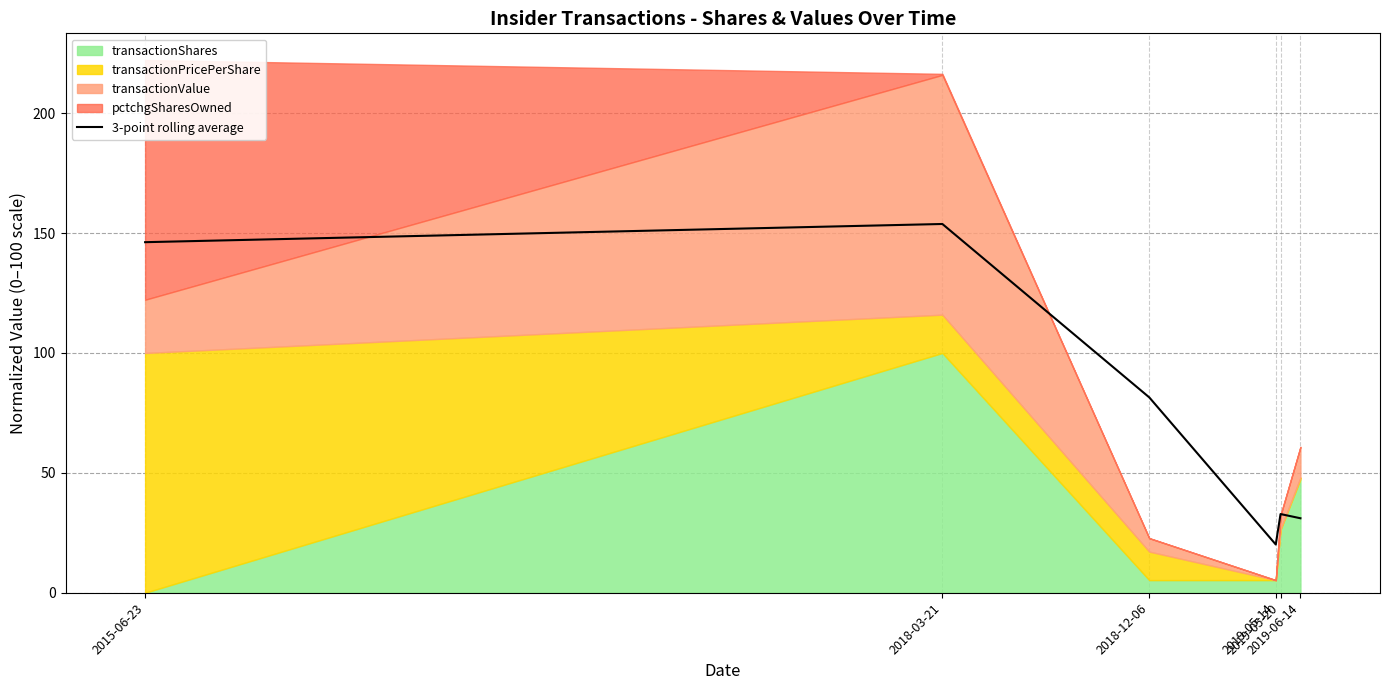

Which has a higher value, 2019-05-14 or 2019-05-20?

2019-05-20